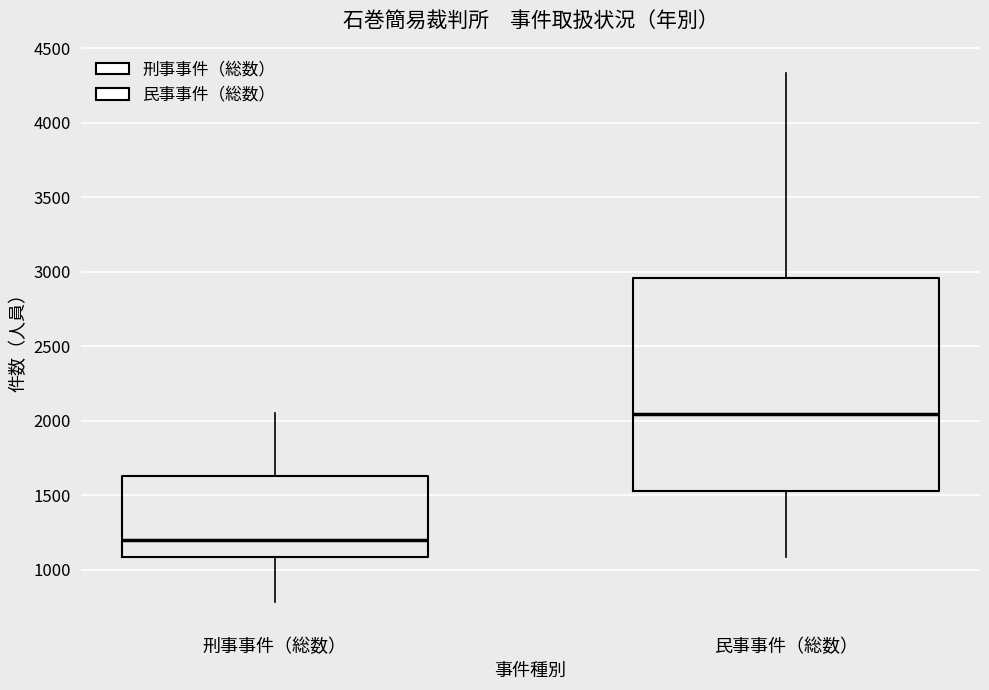

Where is the lower edge of the box for 民事事件（総数） on the y-axis? The values are not printed on the chart, so give them approximately, as read against the axis.

1550